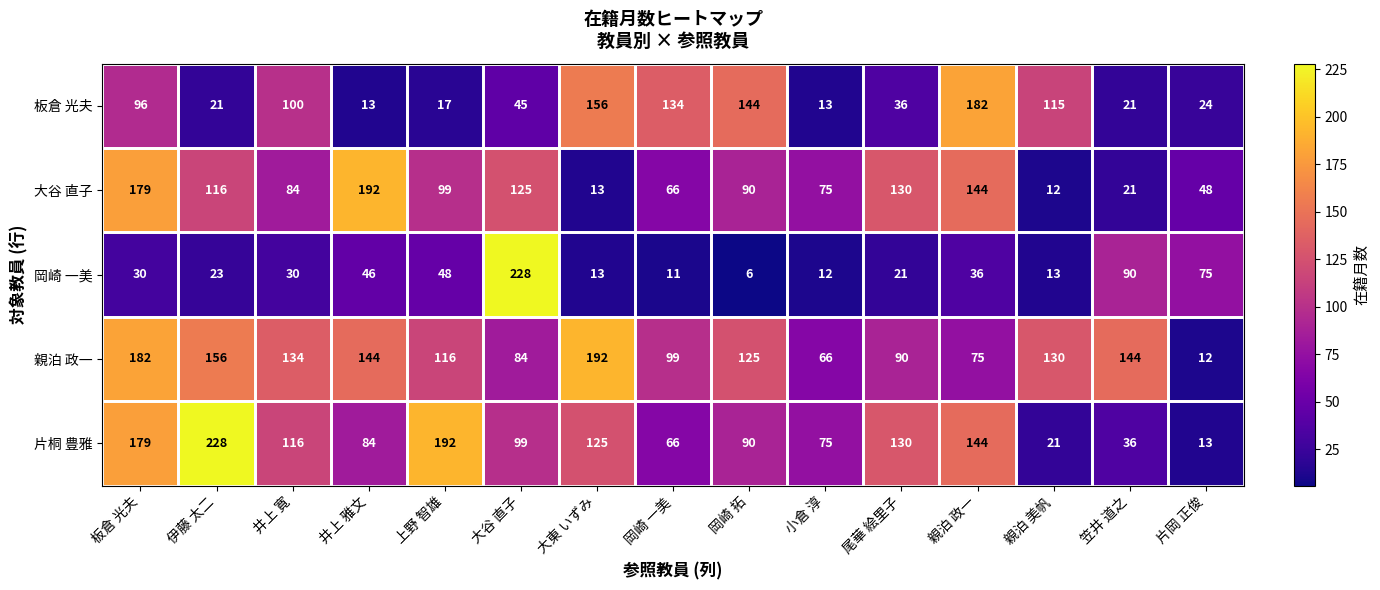

True or false: 大谷 直子 has a value of 130 at 尾華 絵里子.

True